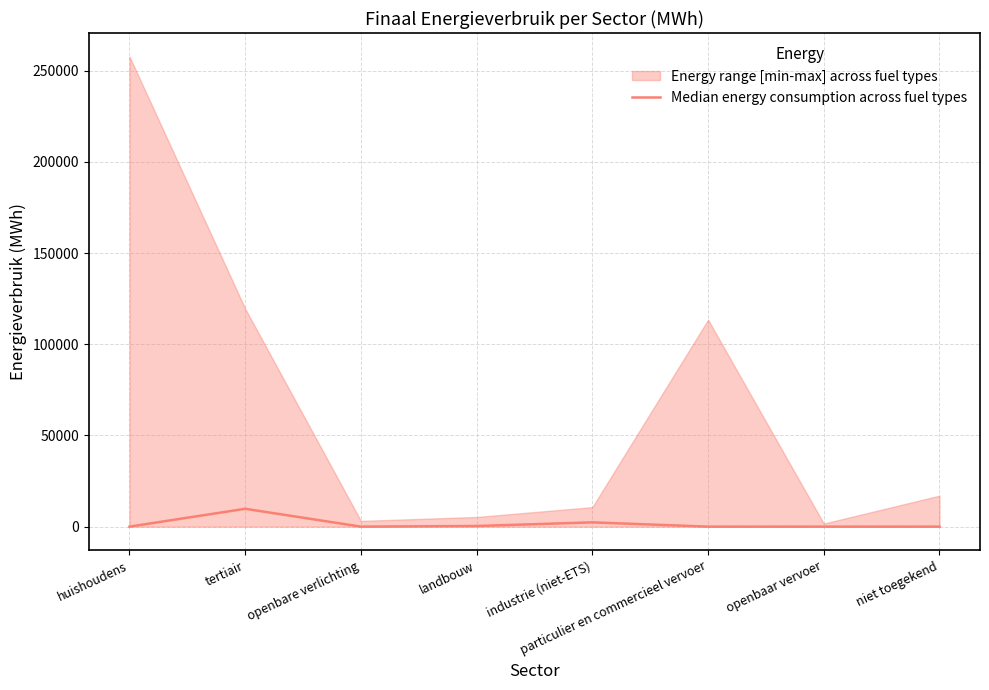

What is the sum of all values?

12495.9